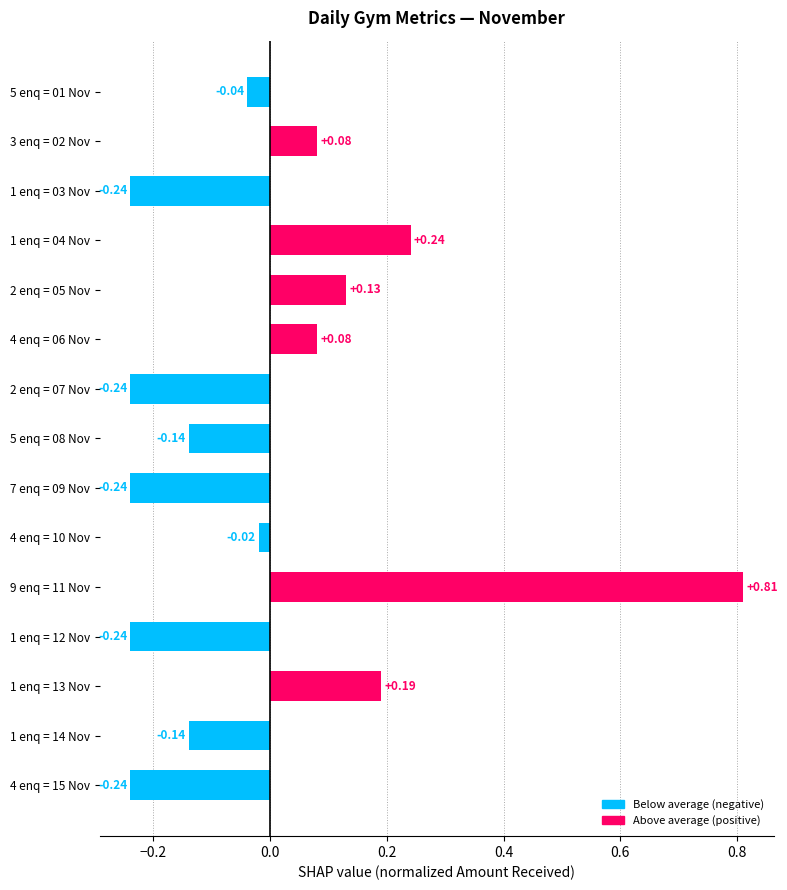

What is the difference between the second highest and minimum values?

0.5